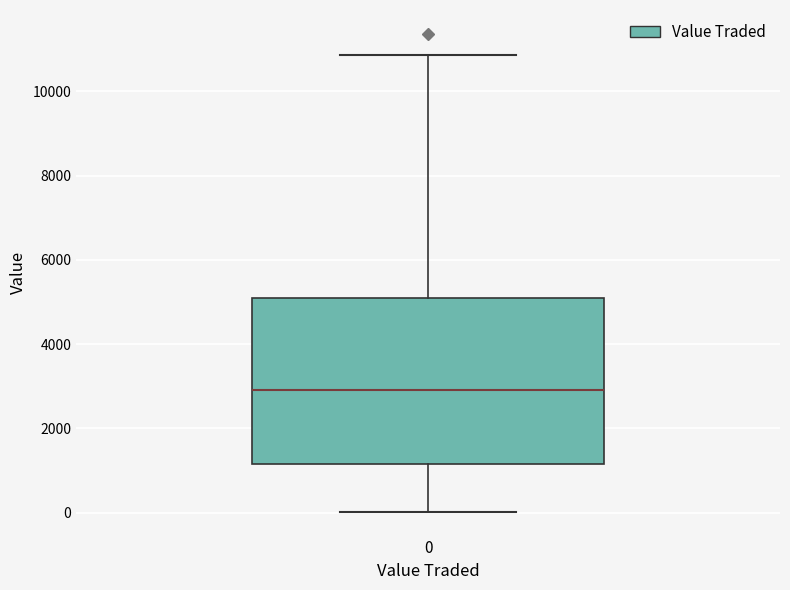

Transcribe this box plot: give where the median line is, the range the box spans, and where the two whiskers end, as read against the y-axis. The values are not printed on the chart, so give them approximately, as read against the axis.

median 2800, box 1200 to 5200, whiskers 0 to 10800